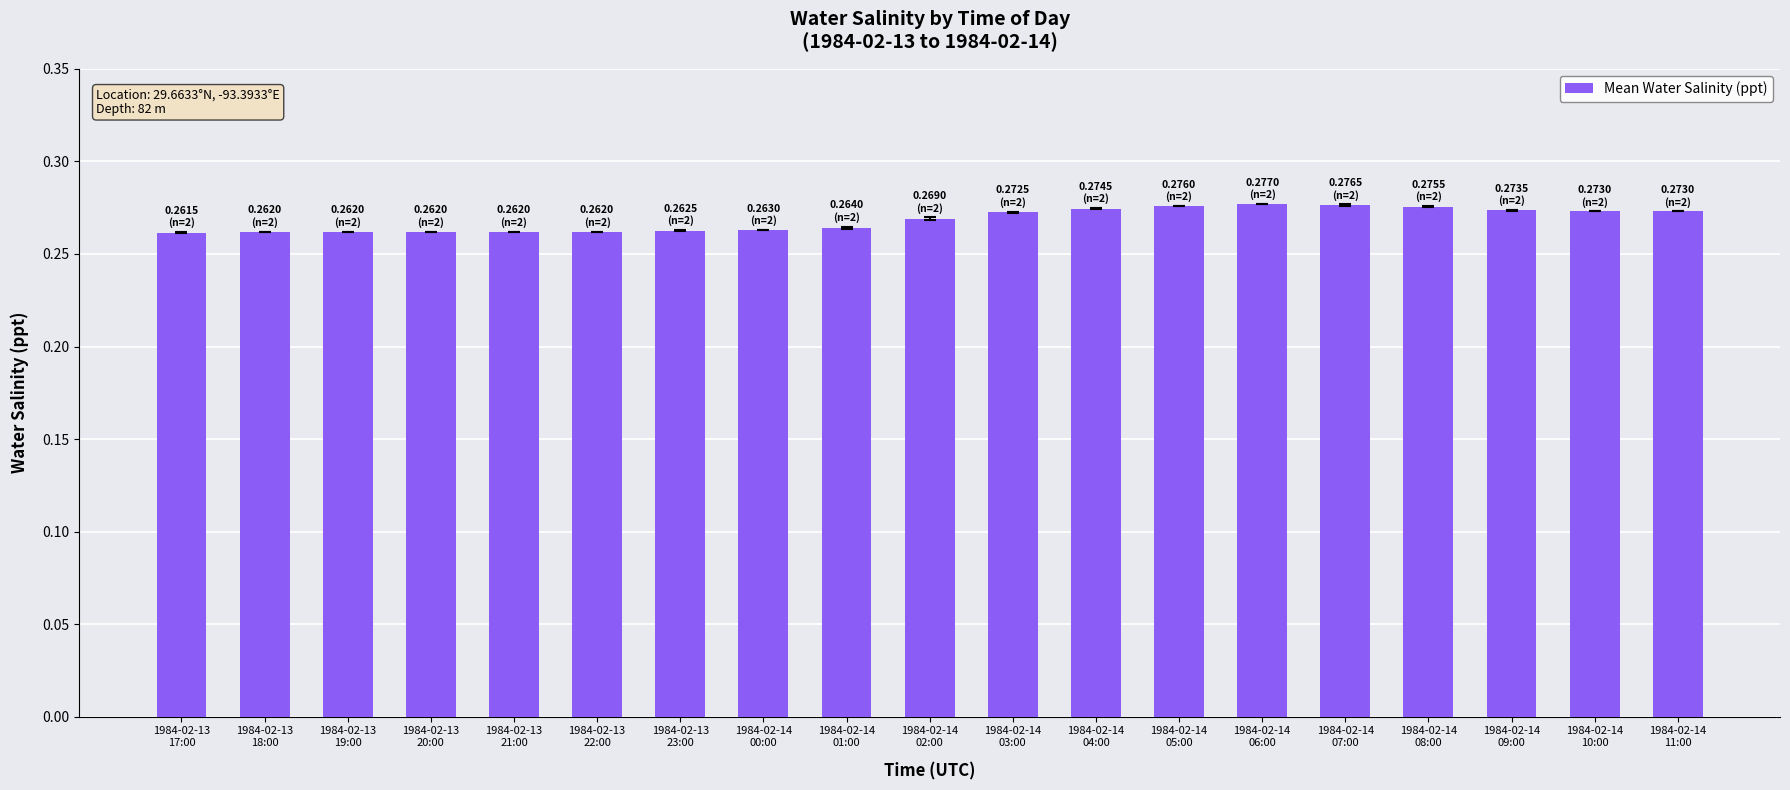

Count the values in the range 0 to 1.

19